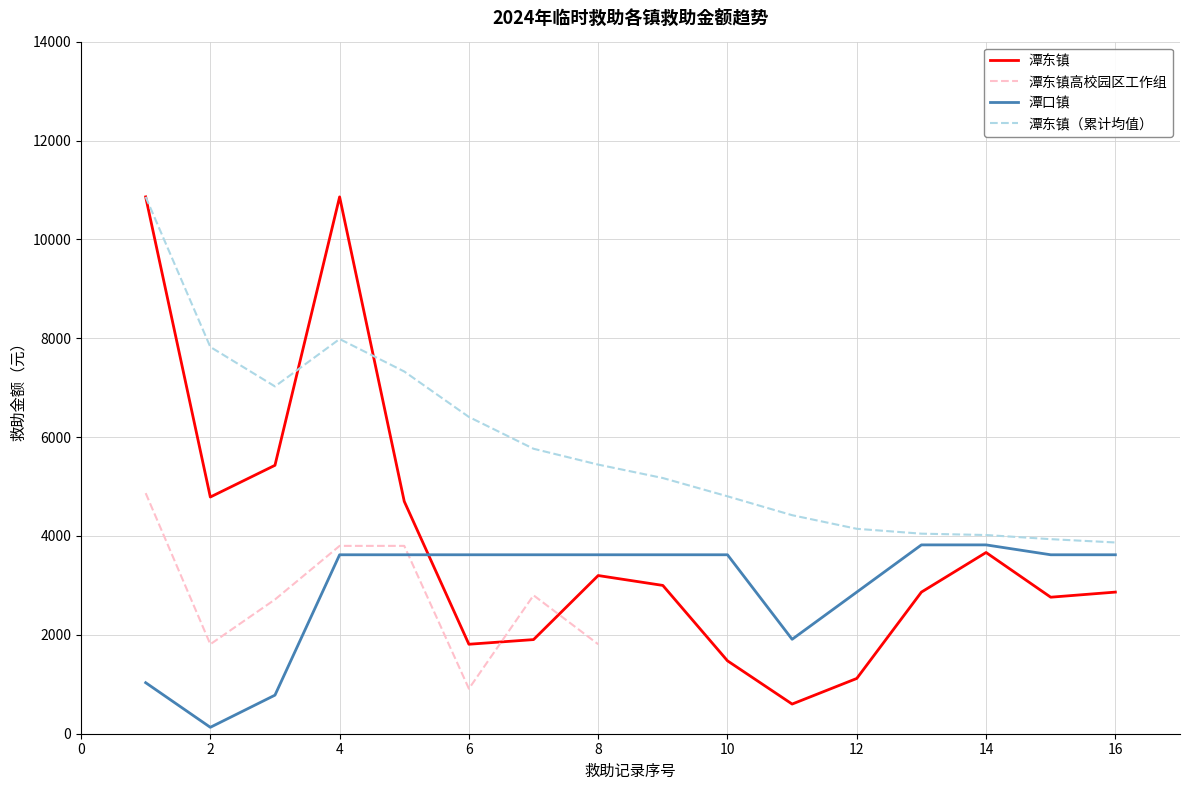

Where does the 救助金额（元）by 镇 series first go above 3200?

潭东镇